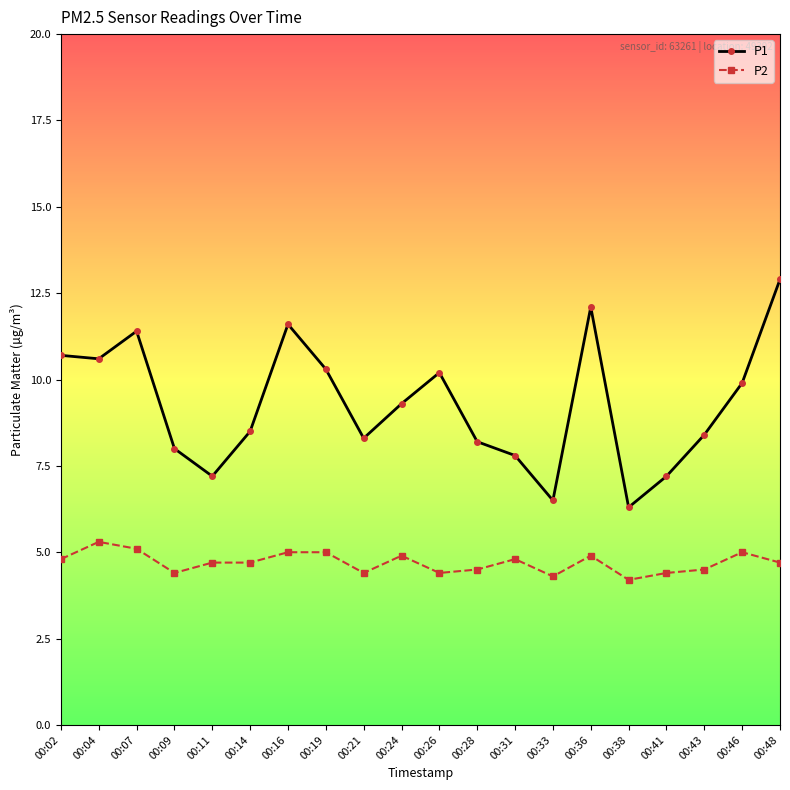

List the series in order of their peak value, lowest first.

P2, P1